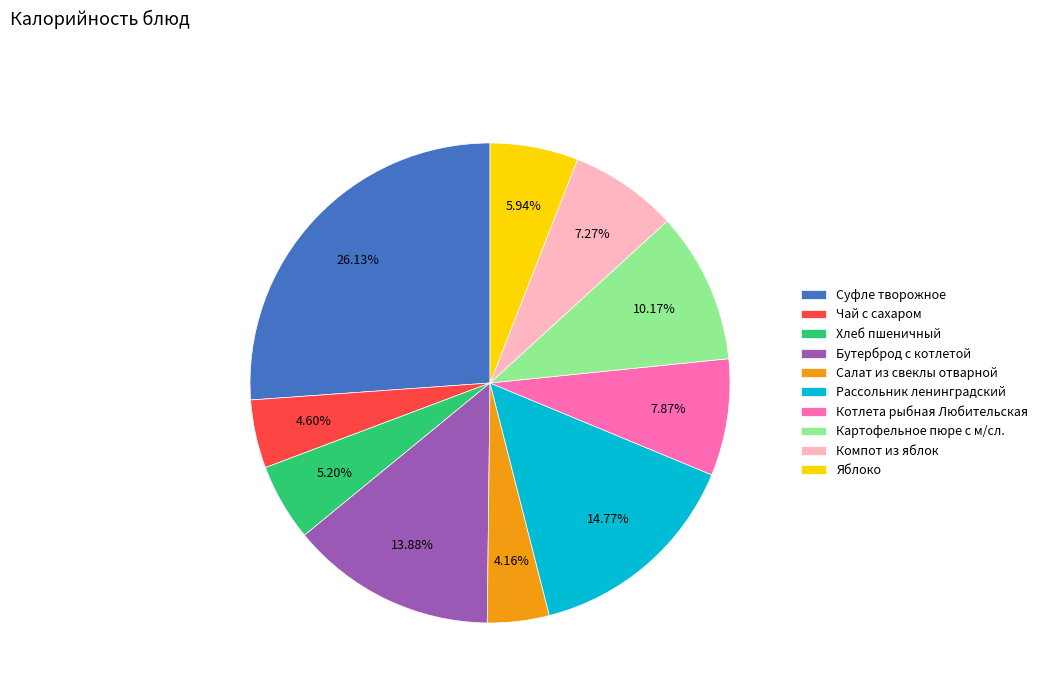

Combined, what portion of the pie is Бутерброд с котлетой and Яблоко?

19.8%